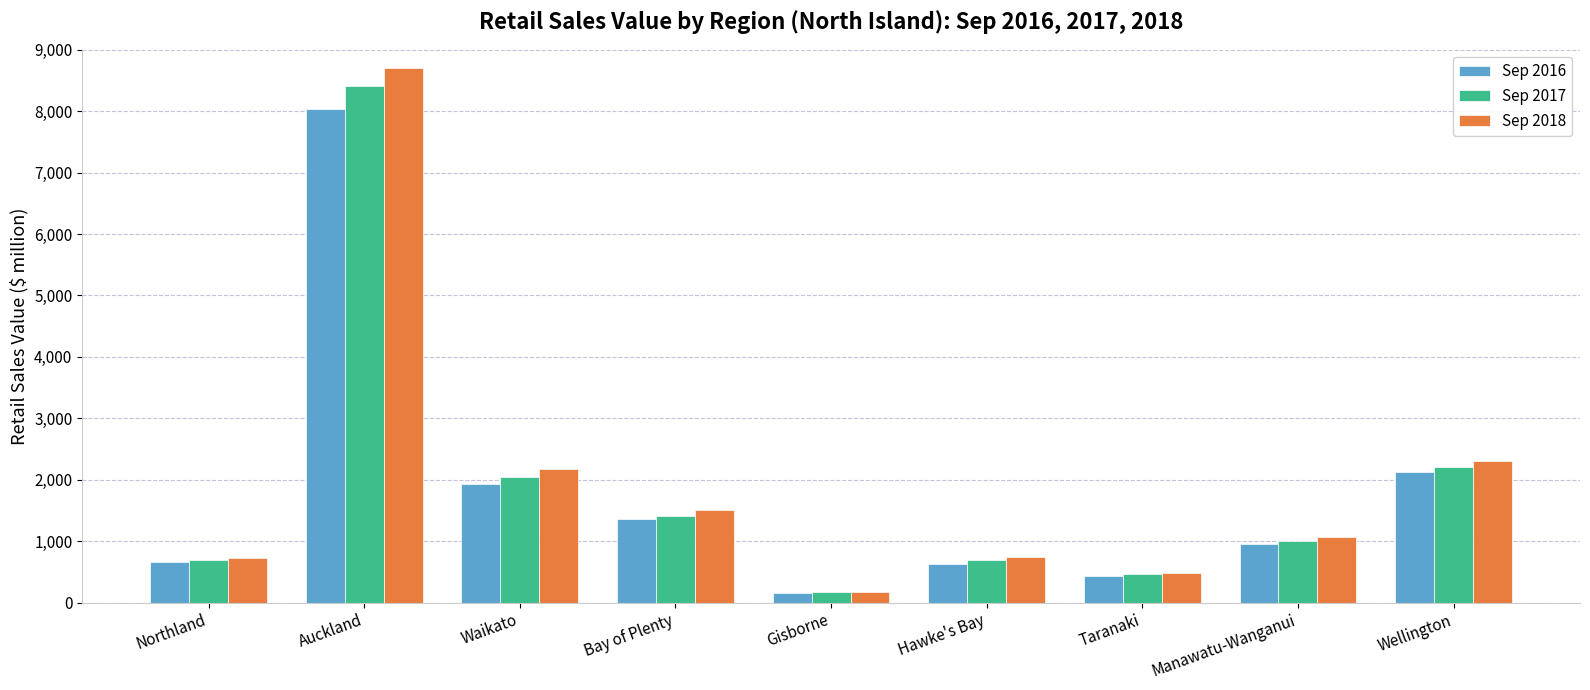

At which label is Sep 2018 closest to 4439?

Wellington